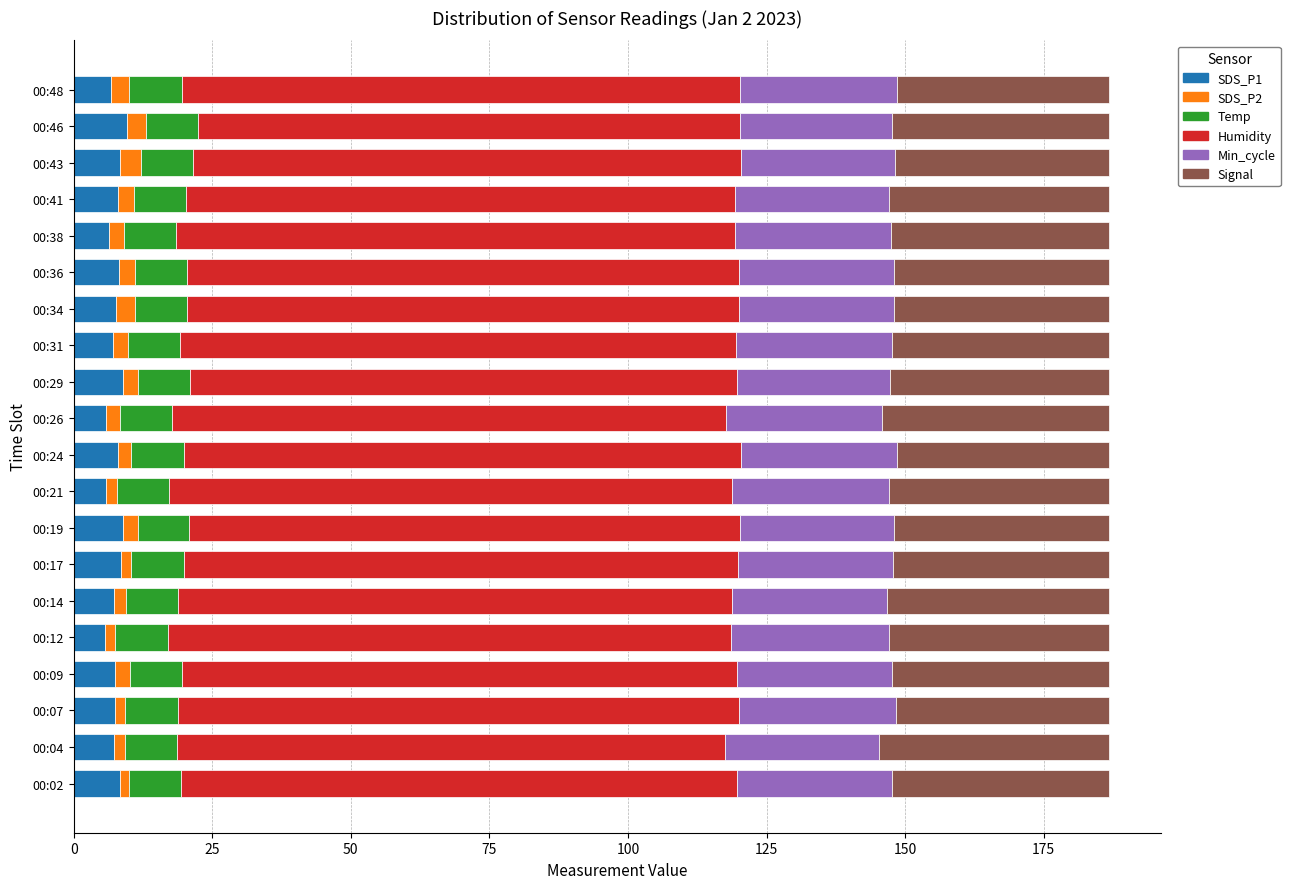

What is the maximum value for SDS_P1?

9.7